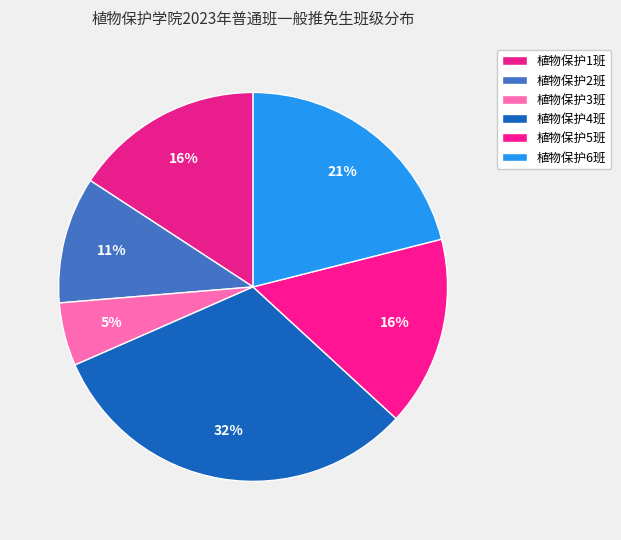

To the nearest percent, what is the combined percentage of 植物保护6班 and 植物保护3班?

26%